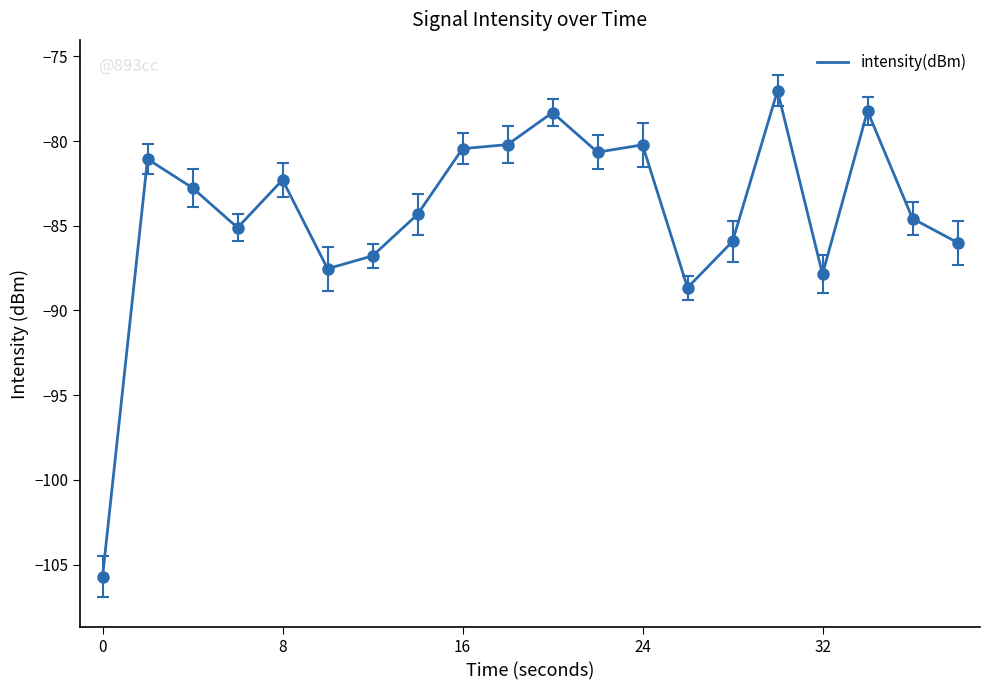

What is the minimum value shown in the chart?

-105.7